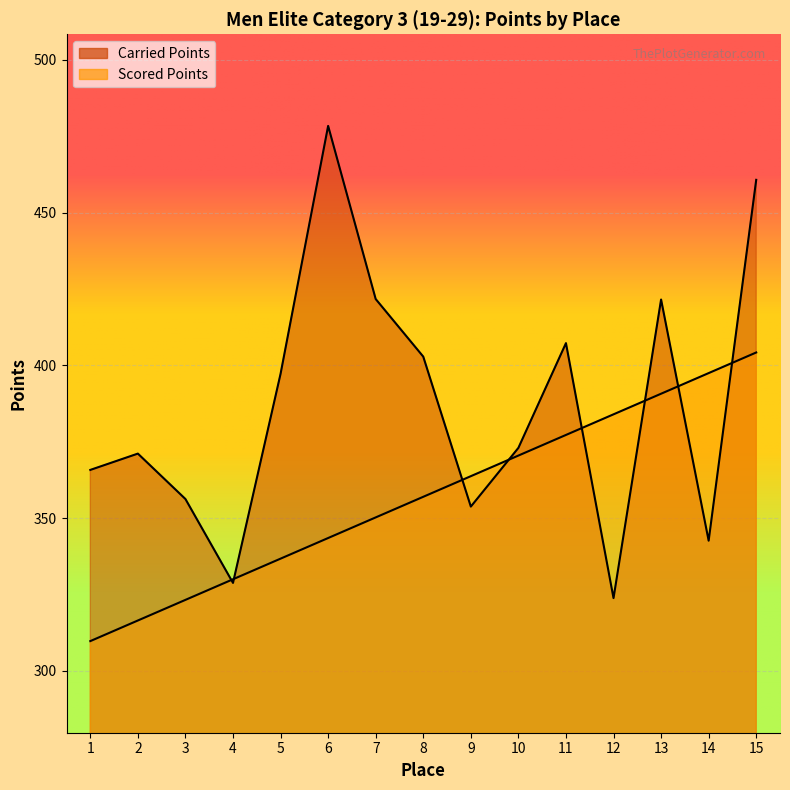

Which category has the highest value in the Scored Points series?

15